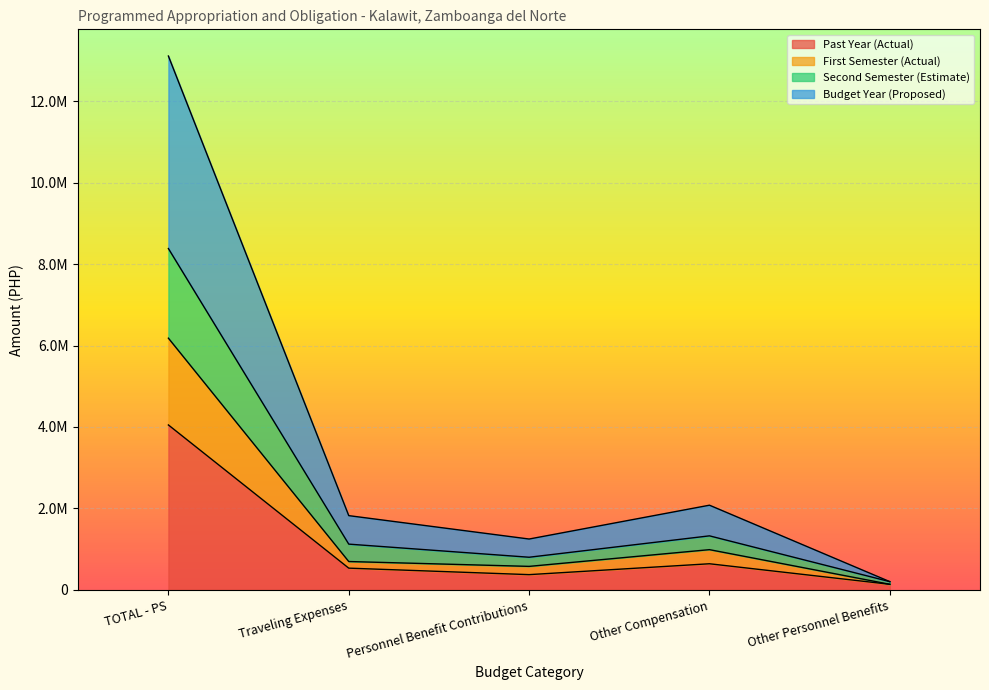

What is the difference between the second highest and minimum values in the Past Year (Actual) series?

504388.0